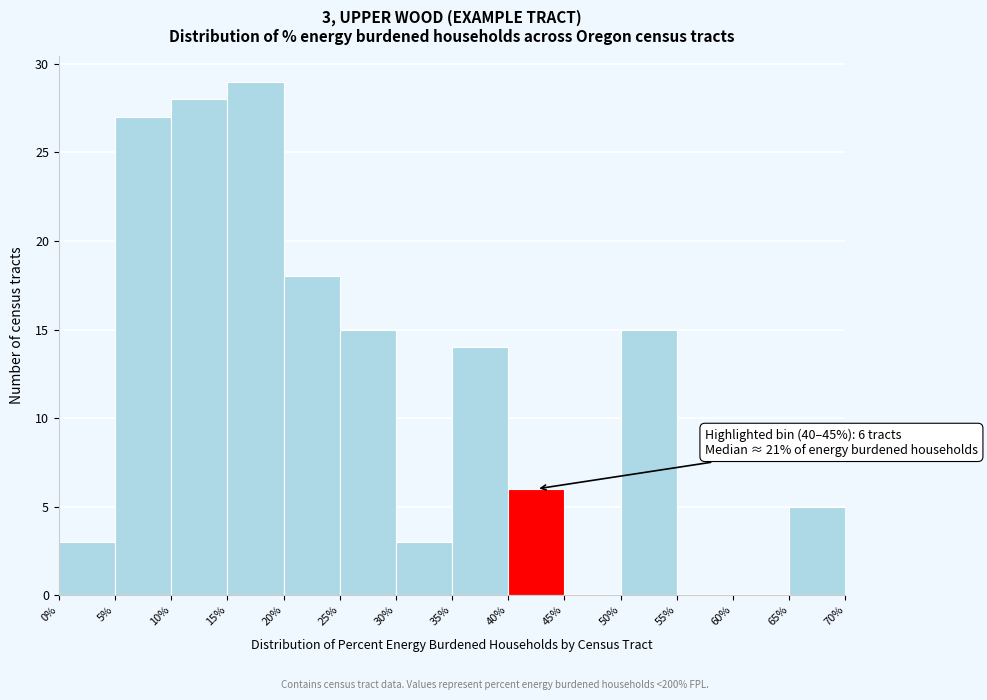

Which range on the x-axis has the tallest bar?

15% to 20%